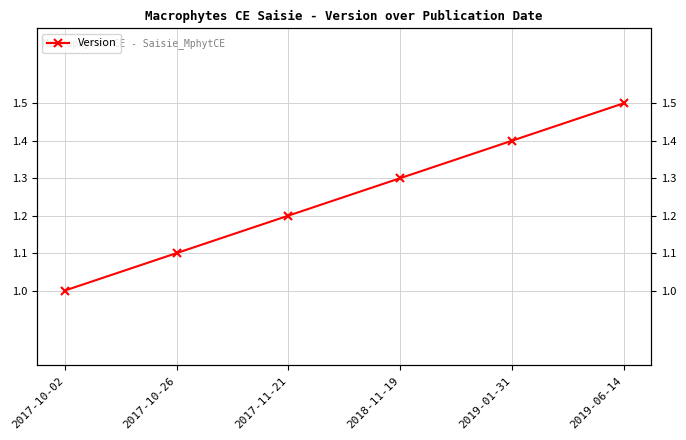

What is the approximate value at 2019-06-14?

1.5